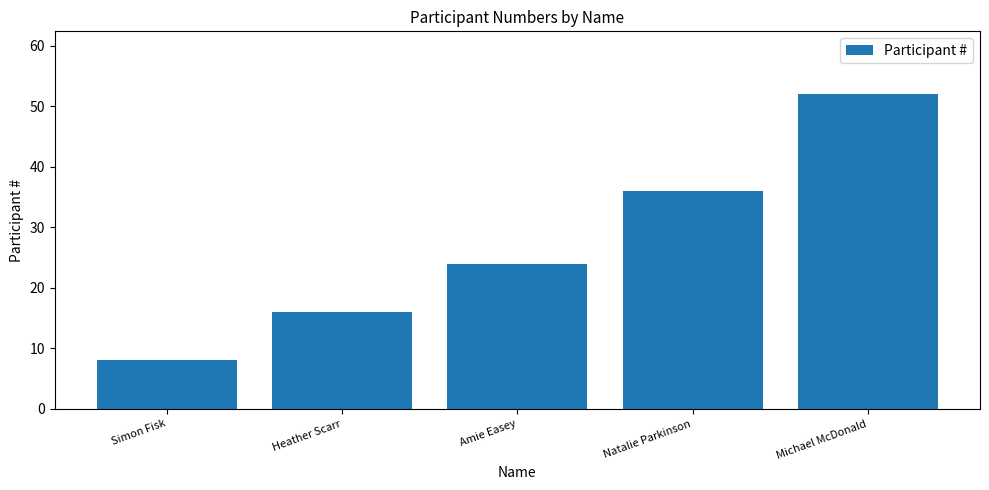

Count the number of data series in this chart.

1